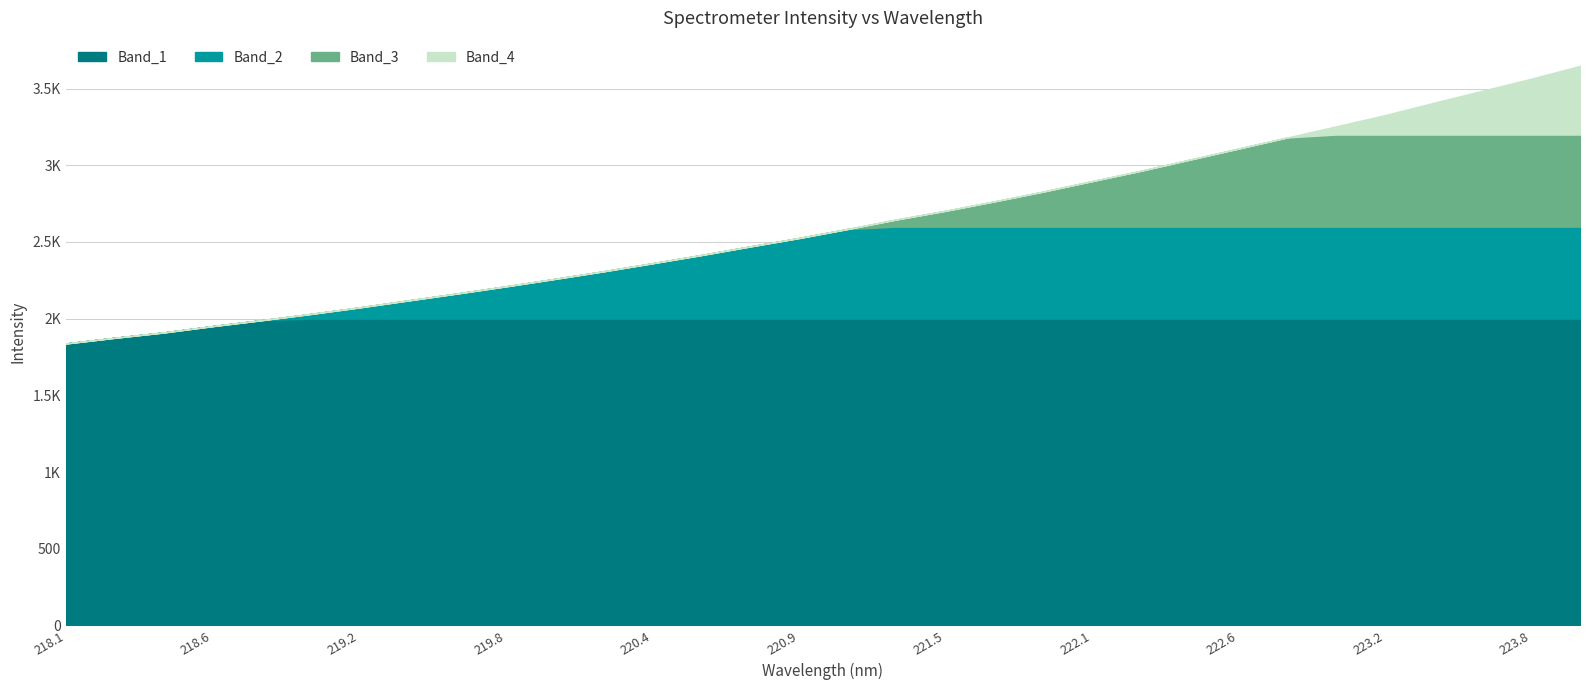

What value does the data have at 222.263?

2963.8